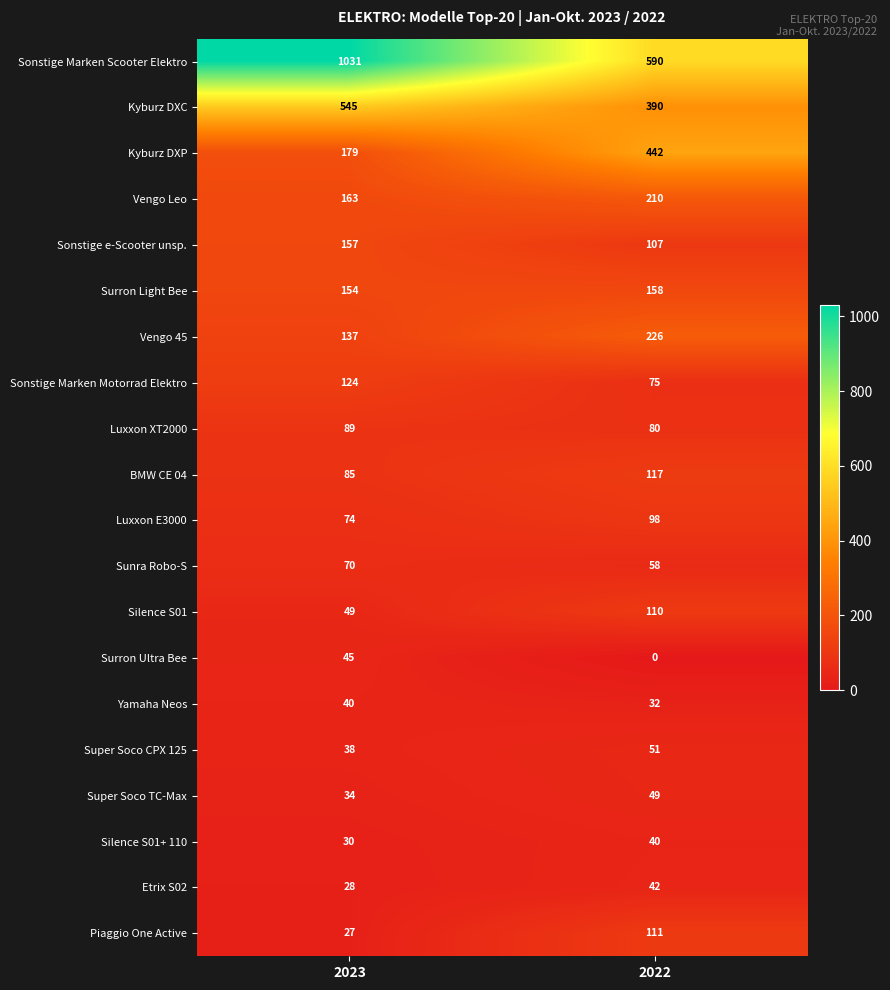

What is the total value across all series at 2022?

2986